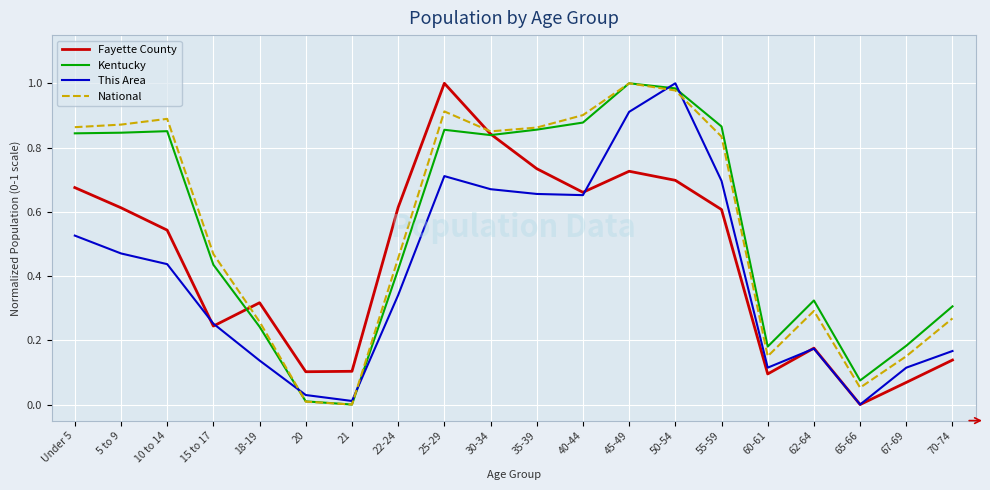

Which series changed the most between 20 and 60-61?

Kentucky